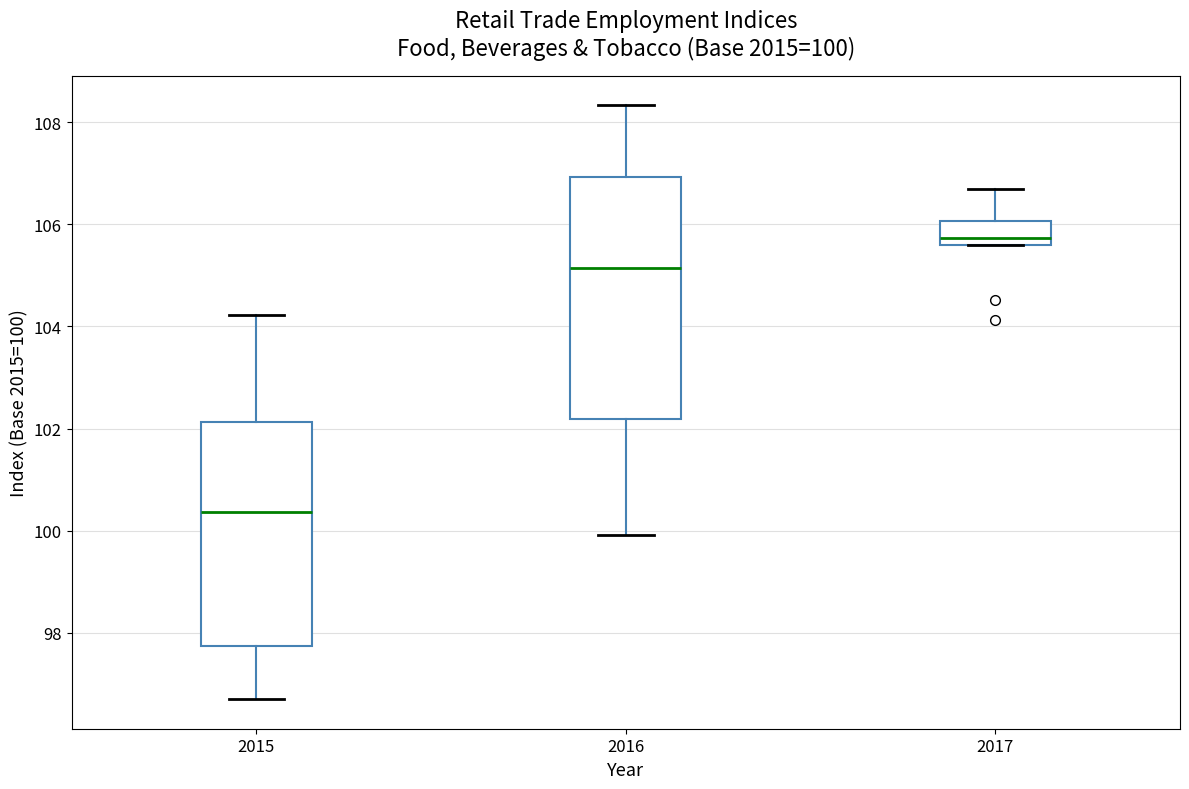

Comparing the boxes themselves (not the whiskers), which one is the tallest?

2016